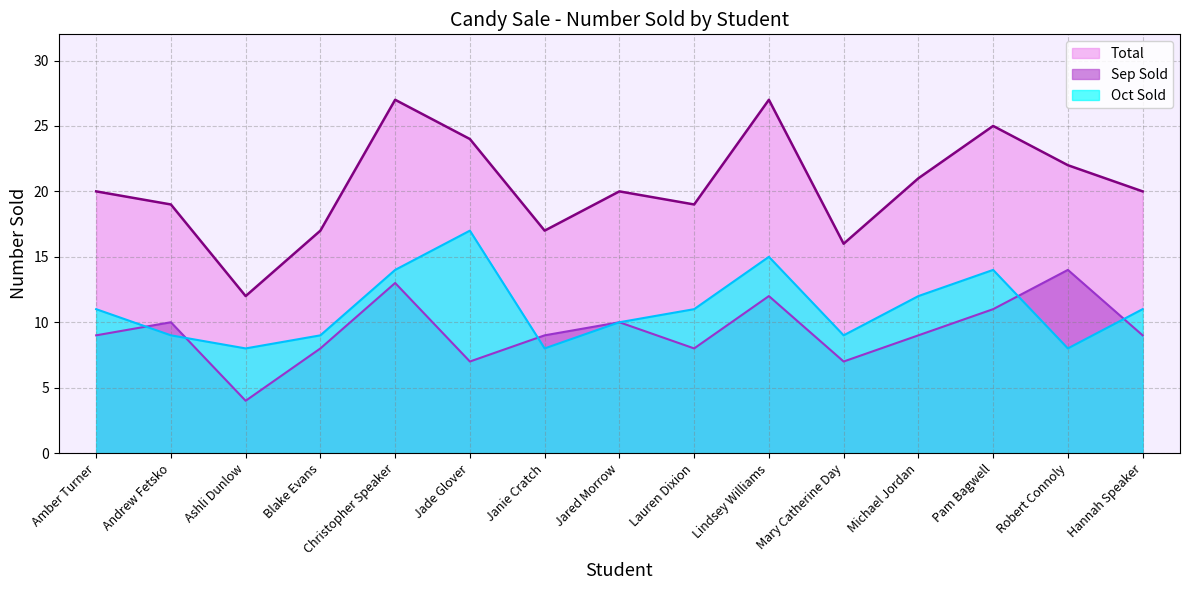

What is the difference between the maximum and minimum values in the Sep Sold series?

10